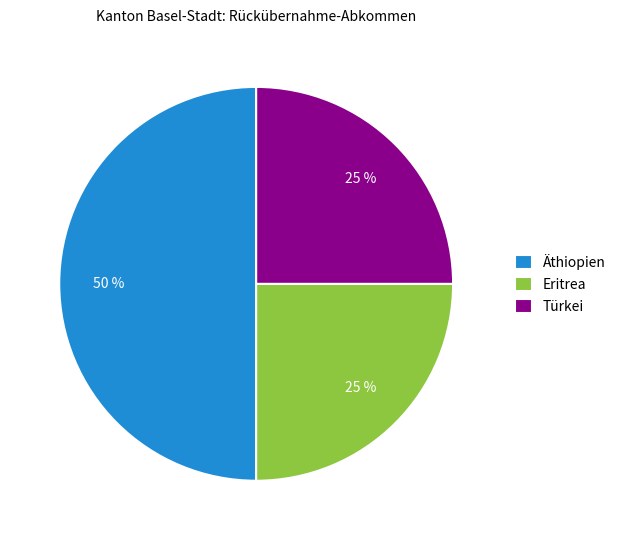

To the nearest percent, what is the difference between the Äthiopien and Eritrea slice percentages?

25%